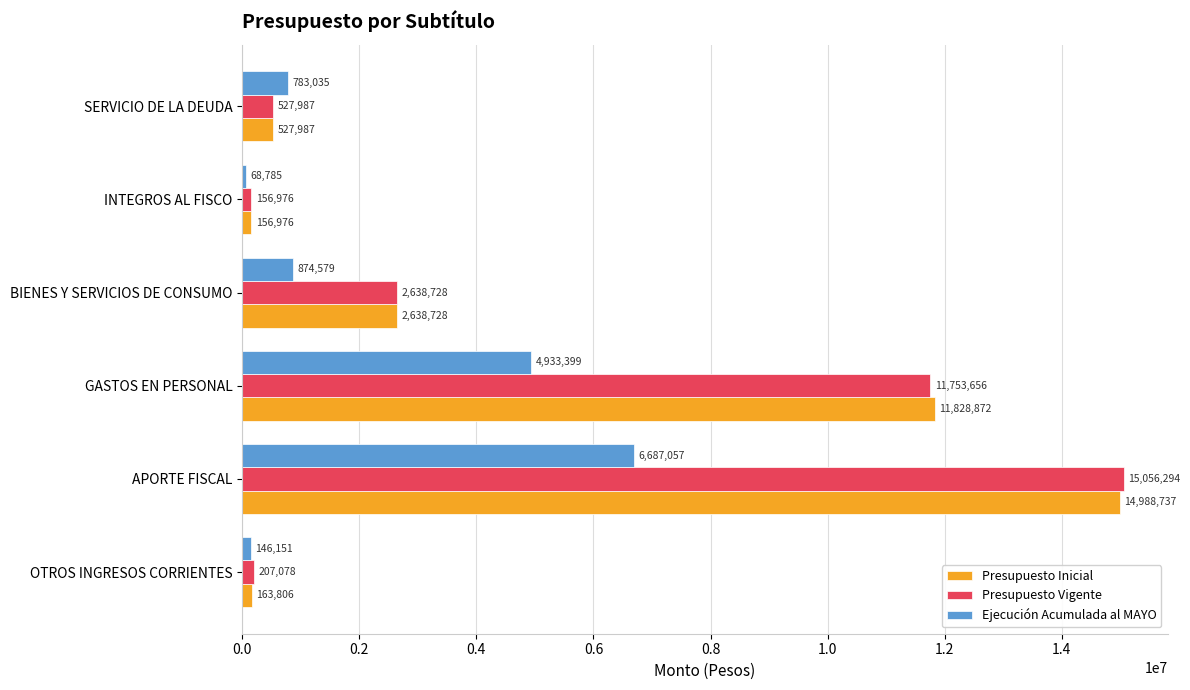

What are all the series names shown in the legend?

Presupuesto Inicial, Presupuesto Vigente, Ejecución Acumulada al MAYO